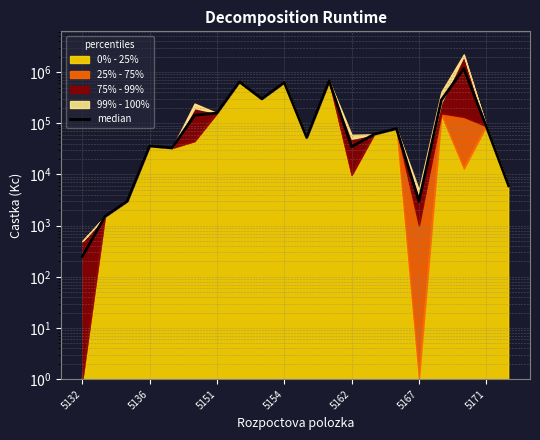

What is the ratio of the value at 10 to the value at 11?

0.1